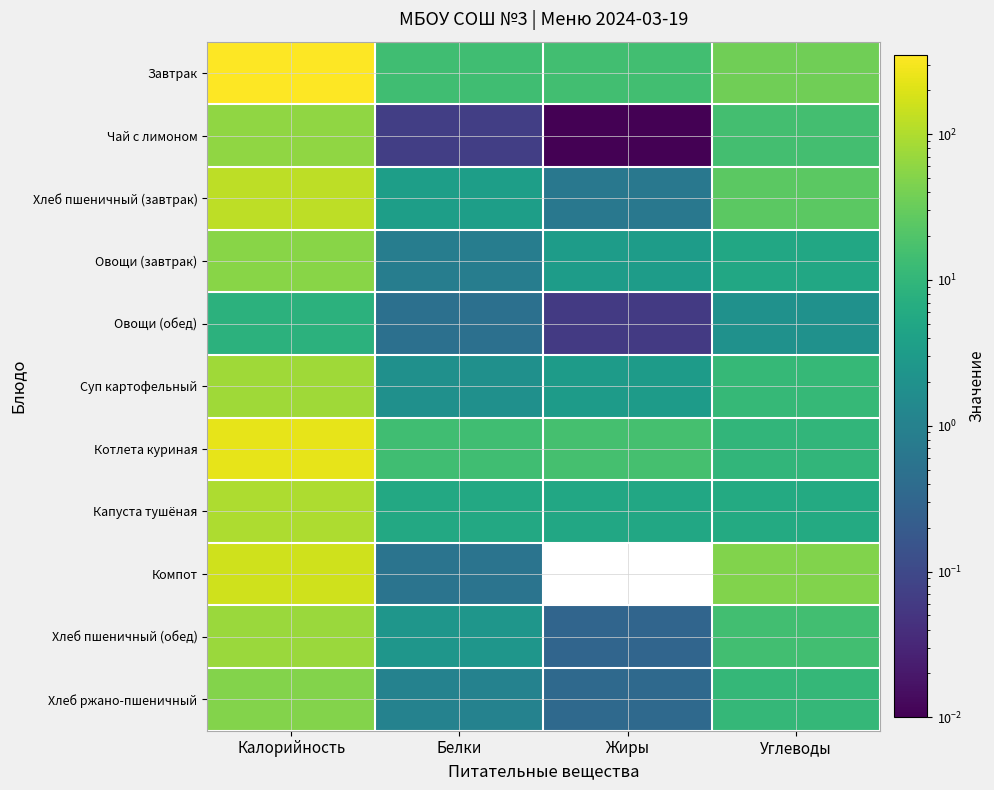

Reading left to right, extract all data points from this chart.

Завтрак: Калорийность=348.8	Белки=14.2	Жиры=14.7	Углеводы=36.1
Чай с лимоном: Калорийность=61.6	Белки=0.1	Жиры=0.0	Углеводы=15.3
Хлеб пшеничный (завтрак): Калорийность=122.5	Белки=3.5	Жиры=0.7	Углеводы=24.8
Овощи (завтрак): Калорийность=54.5	Белки=0.8	Жиры=3.2	Углеводы=5.3
Овощи (обед): Калорийность=8.4	Белки=0.5	Жиры=0.1	Углеводы=2.0
Суп картофельный: Калорийность=79.0	Белки=1.9	Жиры=3.1	Углеводы=10.9
Котлета куриная: Калорийность=240.1	Белки=14.2	Жиры=16.1	Углеводы=9.7
Капуста тушёная: Калорийность=94.5	Белки=5.6	Жиры=5.4	Углеводы=5.9
Компот: Калорийность=163.8	Белки=0.6	Жиры=0.0	Углеводы=47.9
Хлеб пшеничный (обед): Калорийность=72.1	Белки=2.4	Жиры=0.3	Углеводы=14.6
Хлеб ржано-пшеничный: Калорийность=50.5	Белки=1.1	Жиры=0.4	Углеводы=10.7